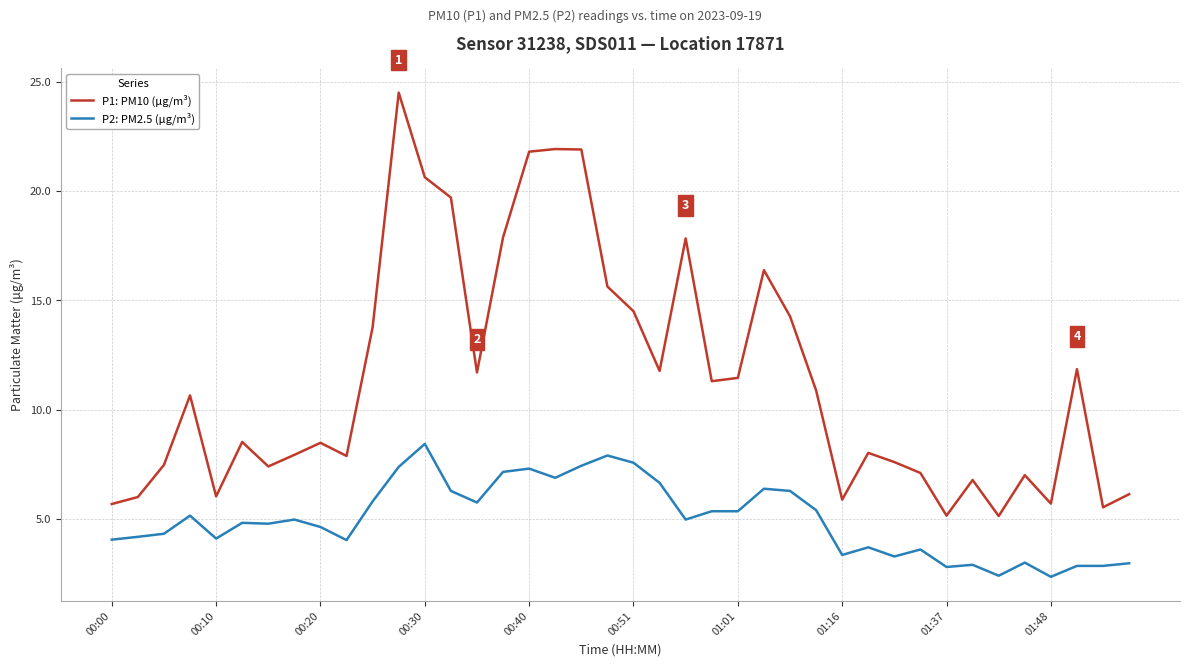

Rank the series by their average value, from highest to lowest.

P1: PM10 (µg/m³), P2: PM2.5 (µg/m³)